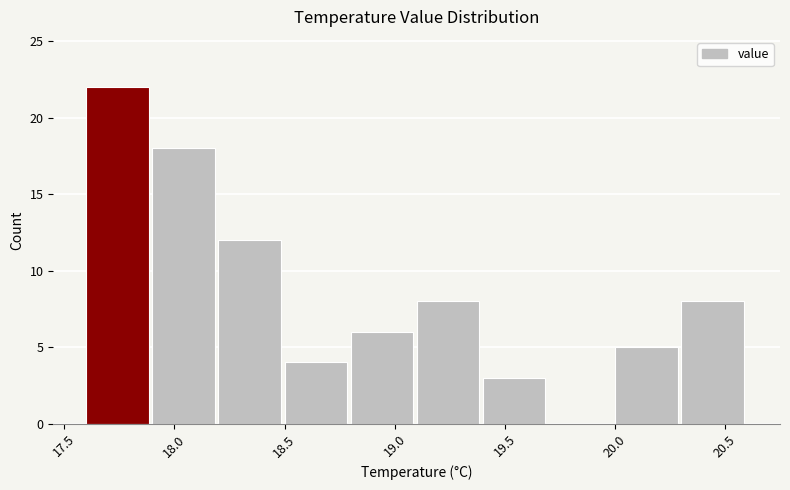

How tall is the bar that spans 20.3 to 20.6 on the x-axis? The values are not printed on the chart, so give them approximately, as read against the axis.

8